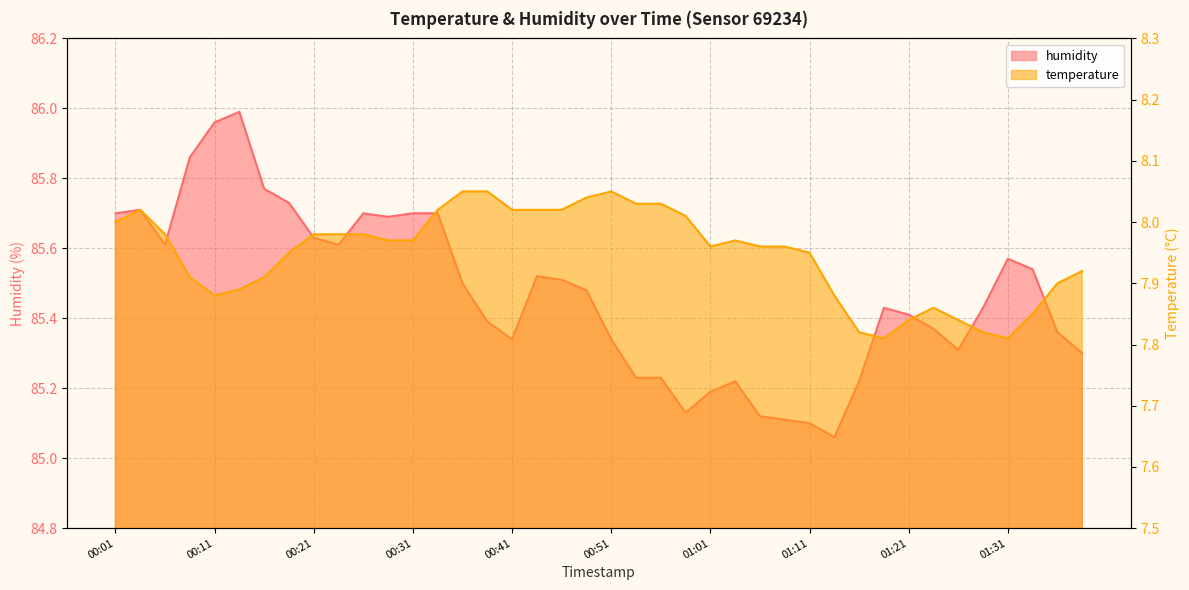

The humidity series shows 32.9 at 01:19. True or false?

False